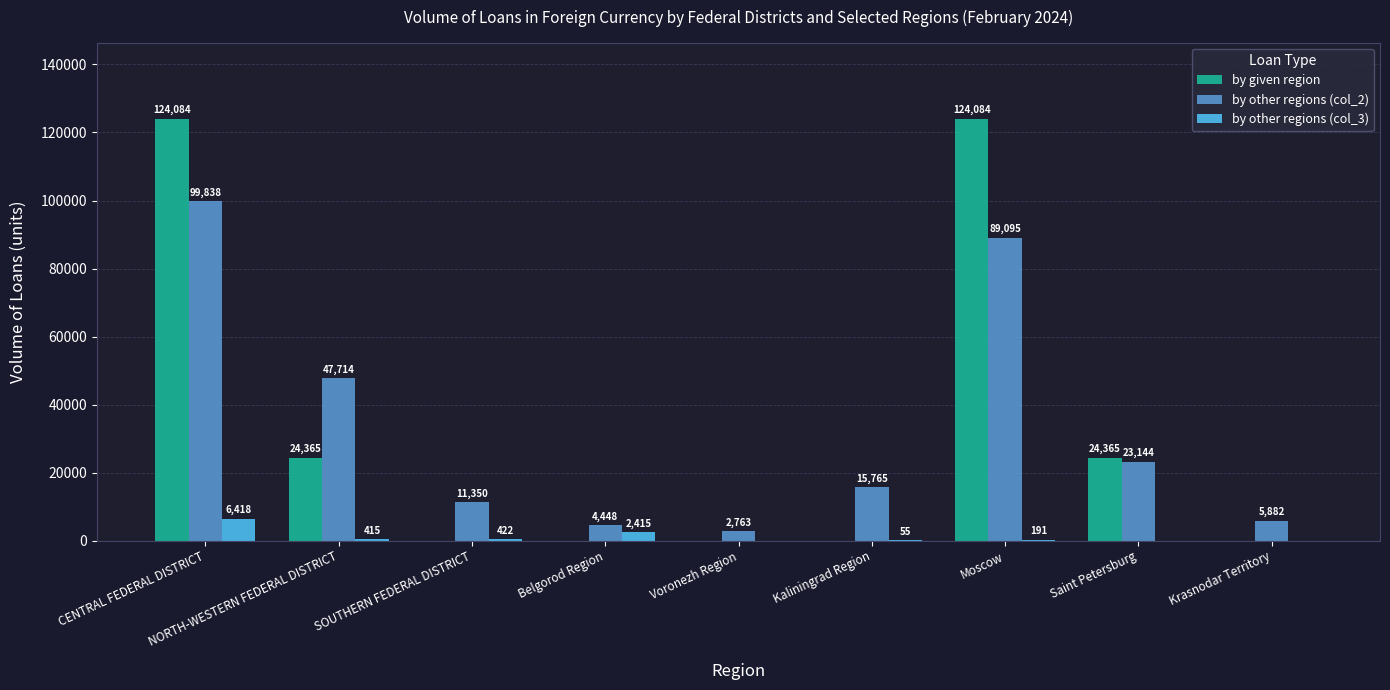

Is it true that by other regions (col_3) equals 0 at Voronezh Region?

True